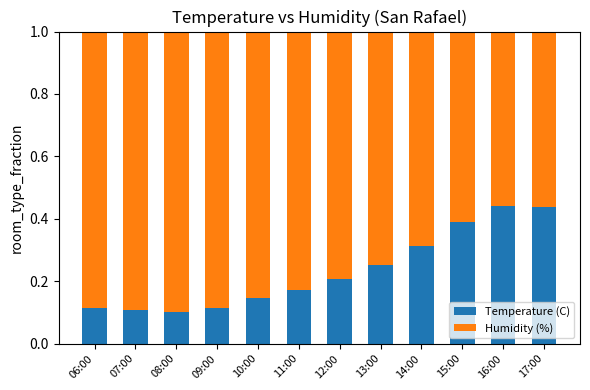

The Temperature (C) series shows 0.2 at 09:00. True or false?

False